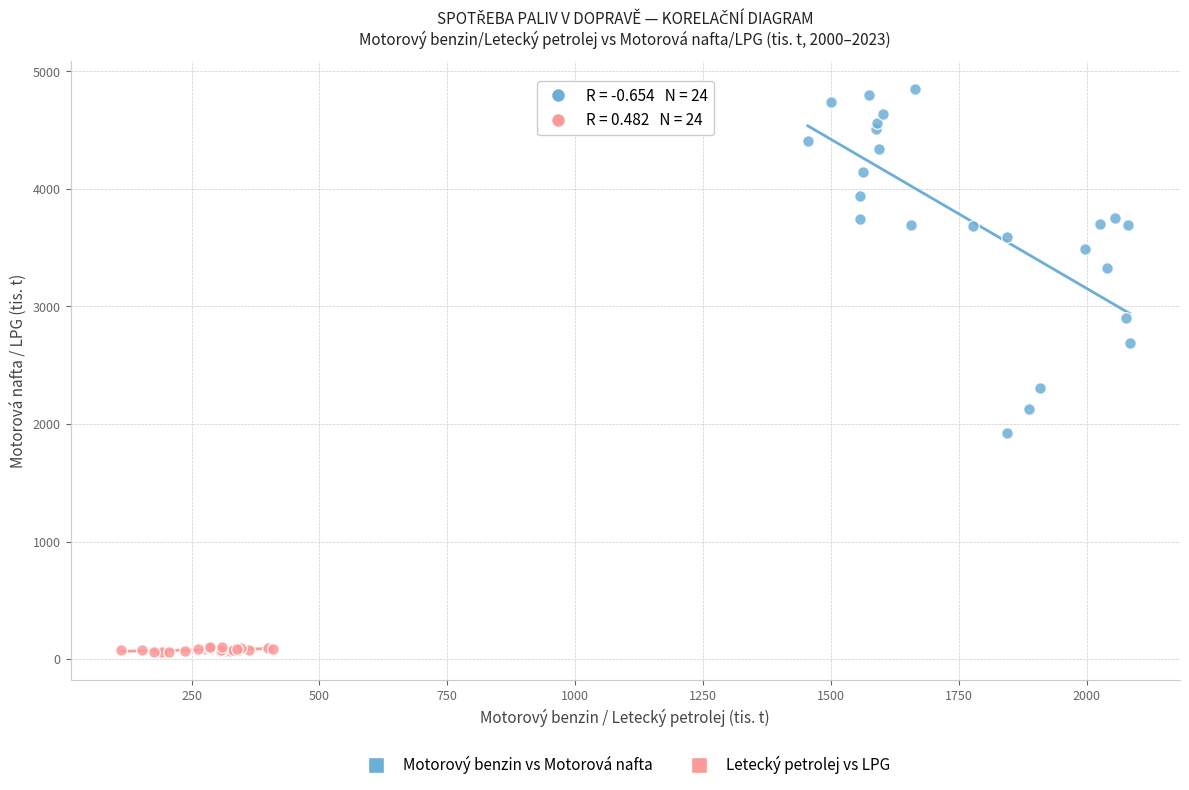

Which series has the largest Y range (max minus min)?

Motorový benzin vs Motorová nafta